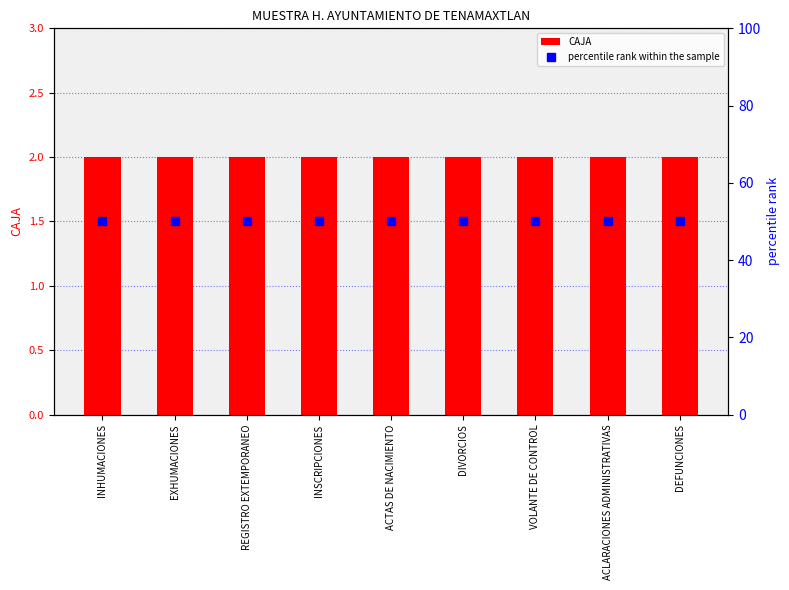

Reading left to right, transcribe all the data shown in this chart.

CAJA: INHUMACIONES=2	EXHUMACIONES=2	REGISTRO EXTEMPORANEO=2	INSCRIPCIONES=2	ACTAS DE NACIMIENTO=2	DIVORCIOS=2	VOLANTE DE CONTROL=2	ACLARACIONES ADMINISTRATIVAS=2	DEFUNCIONES=2
percentile rank within the sample: INHUMACIONES=50	EXHUMACIONES=50	REGISTRO EXTEMPORANEO=50	INSCRIPCIONES=50	ACTAS DE NACIMIENTO=50	DIVORCIOS=50	VOLANTE DE CONTROL=50	ACLARACIONES ADMINISTRATIVAS=50	DEFUNCIONES=50